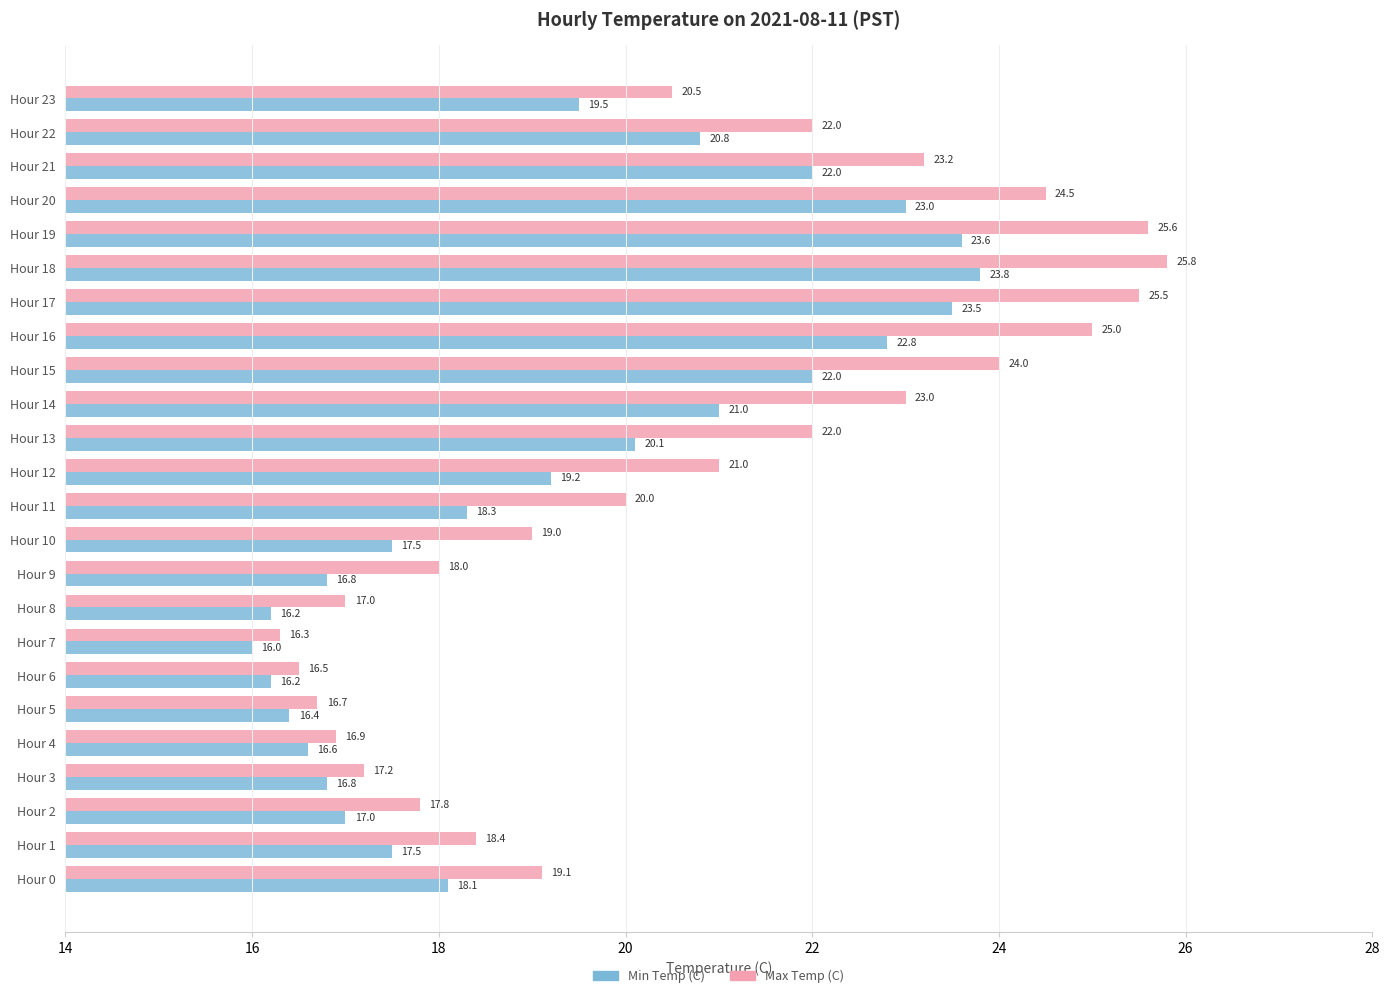

Which series has the largest total across all categories?

Max Temp (C)